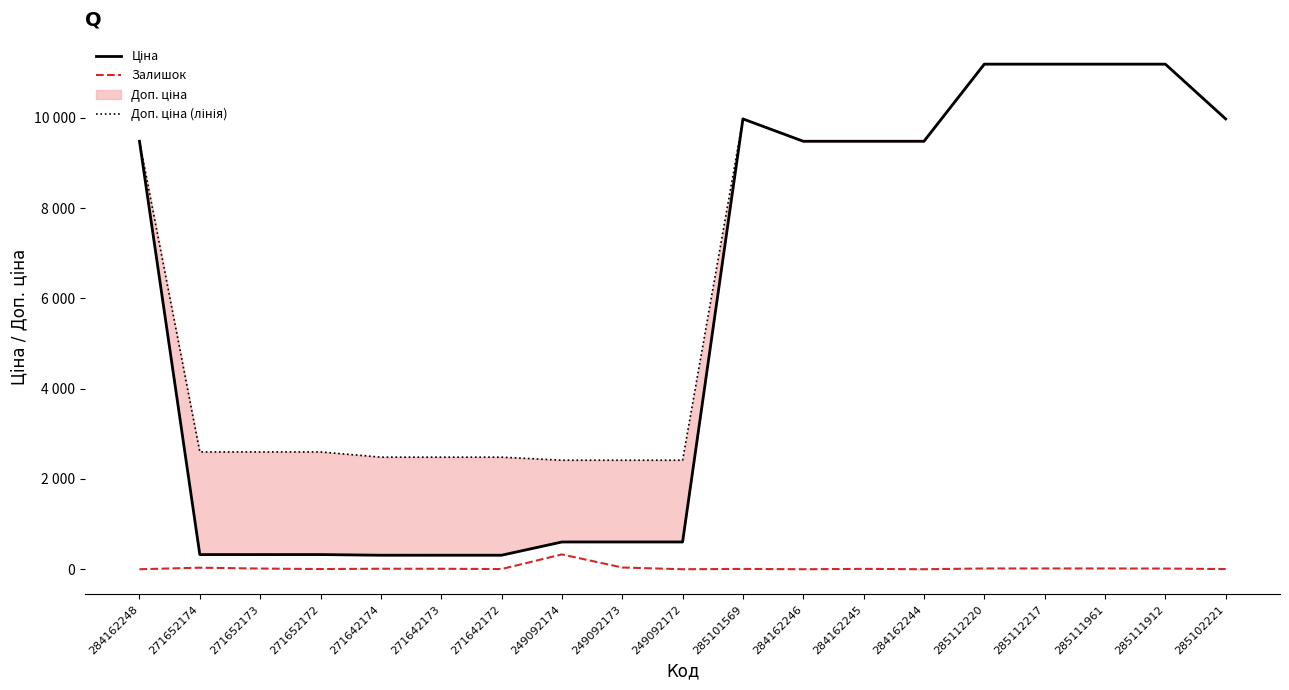

Reading left to right, list all the values displayed in this chart.

Ціна: 9480.1	324.8	324.8	324.8	310.3	310.3	310.3	603.7	603.7	603.7	9975.0	9480.1	9480.1	9480.1	11188.2	11188.2	11188.2	11188.2	9975.0
Залишок: 0.0	34.0	15.0	4.0	11.0	10.0	4.0	328.0	38.0	0.0	7.0	0.0	8.0	0.0	17.0	17.0	17.0	15.0	4.0
Доп. ціна (лінія): 9480.1	2598.3	2598.3	2598.3	2482.4	2482.4	2482.4	2414.8	2414.8	2414.8	9975.0	9480.1	9480.1	9480.1	11188.2	11188.2	11188.2	11188.2	9975.0